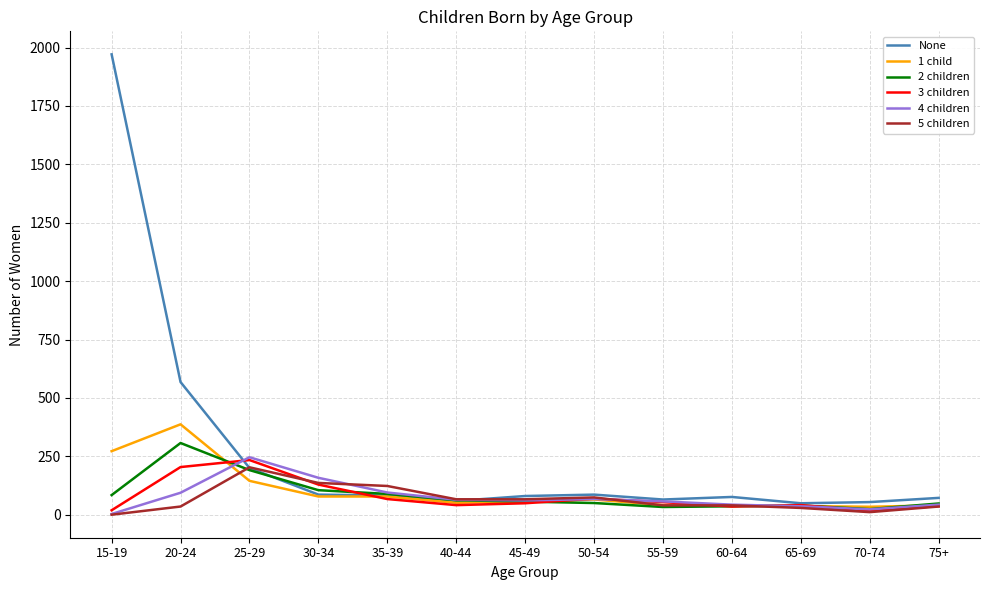

Which series has the largest range (max minus min)?

None